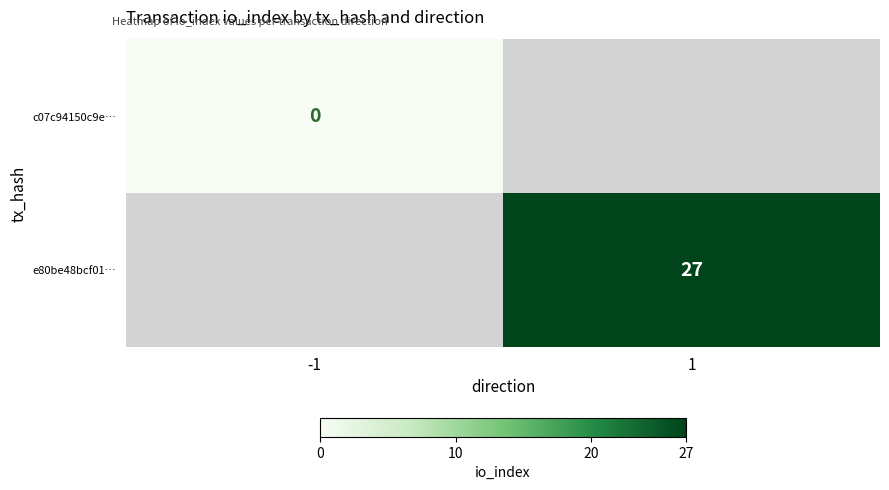

Which label corresponds to the smallest value in the chart?

-1